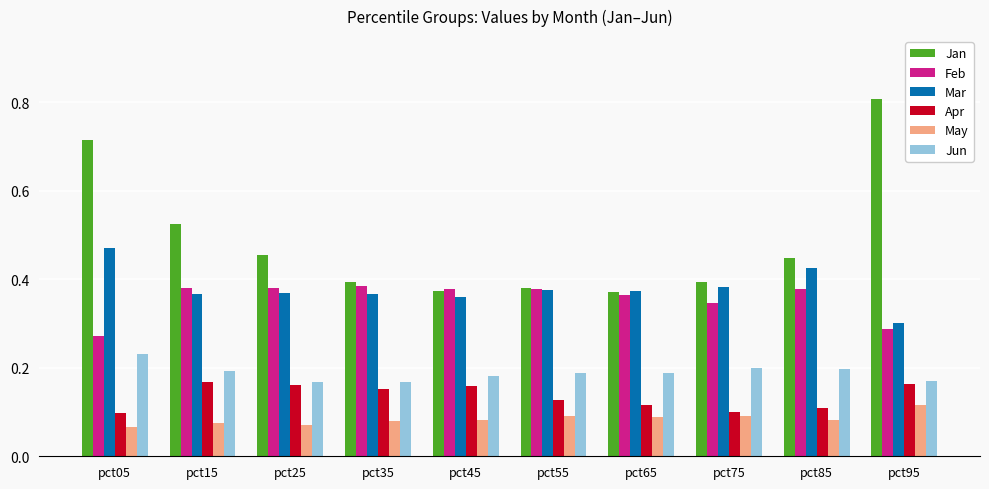

Which series has the largest total across all categories?

Jan